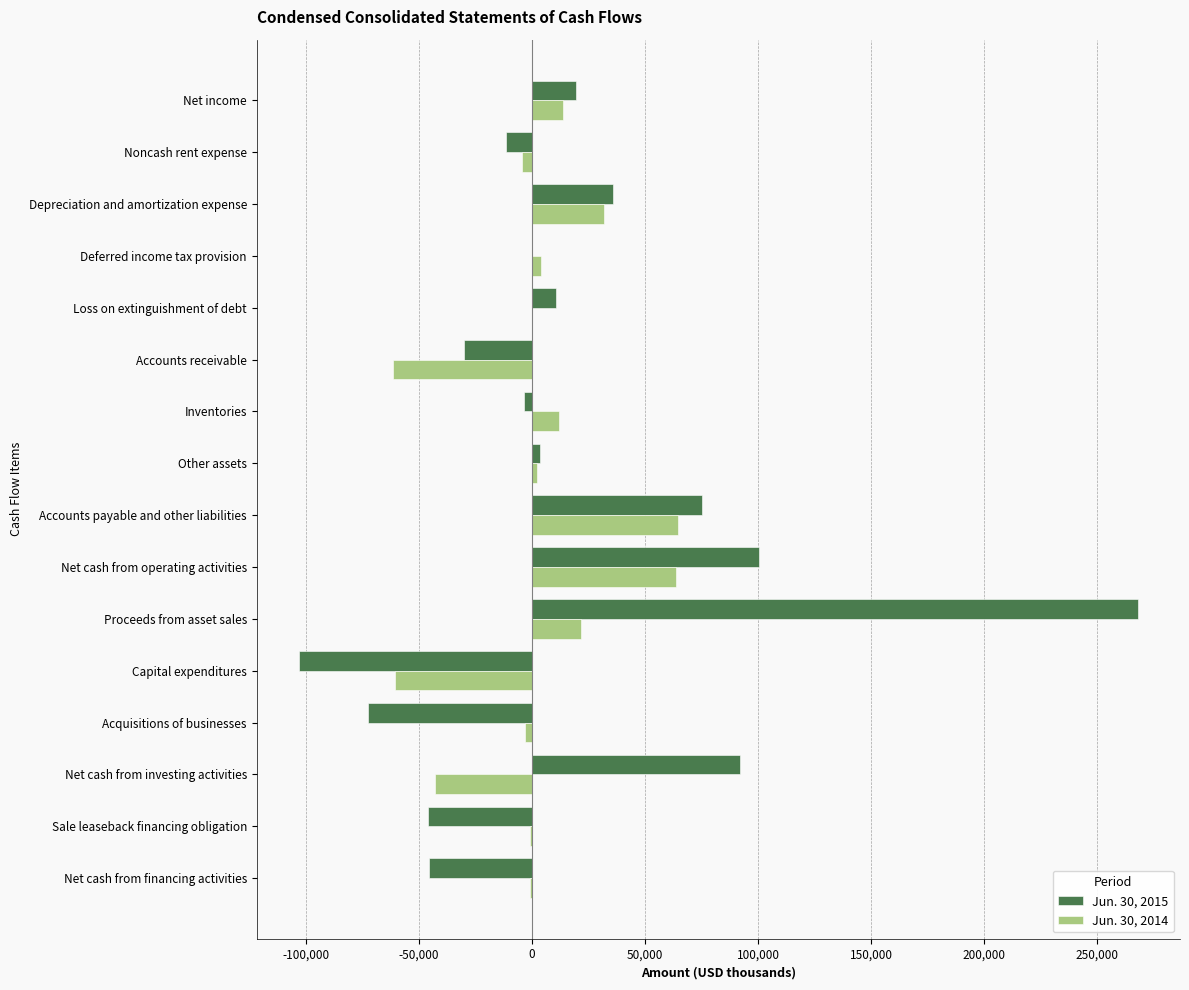

What is the total value across all series at Net income?

33332